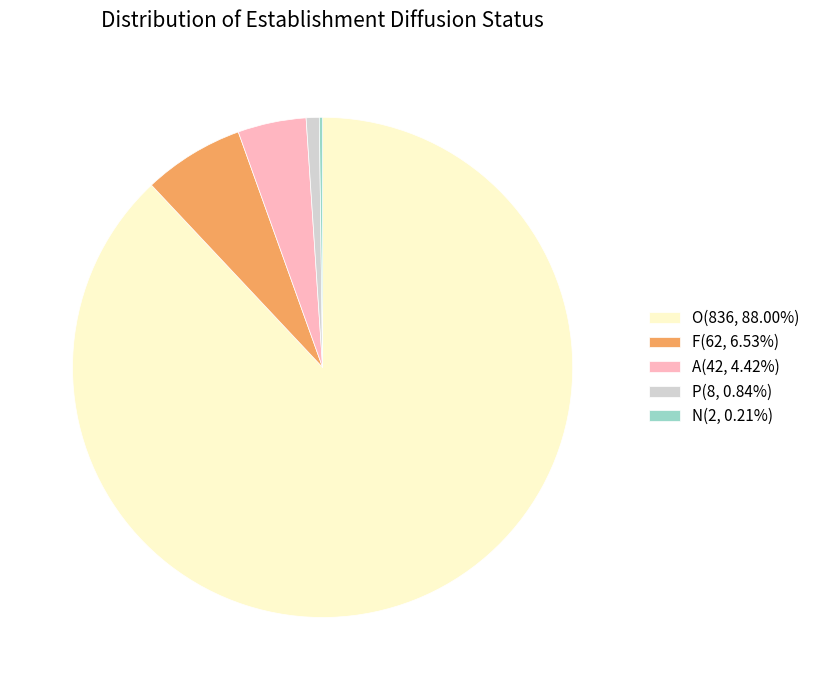

Is O(836, 88.00%) the majority of the pie?

Yes